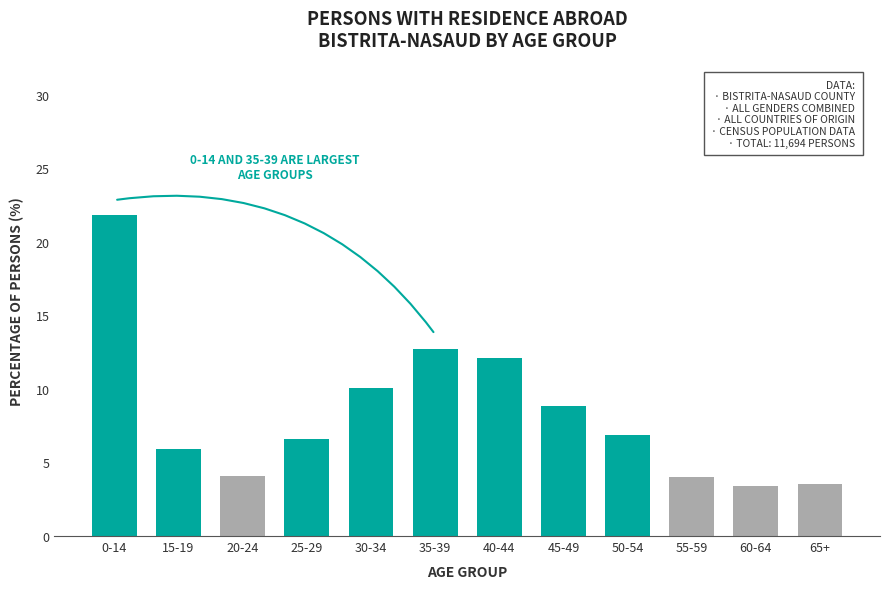

What is the average value?

8.3